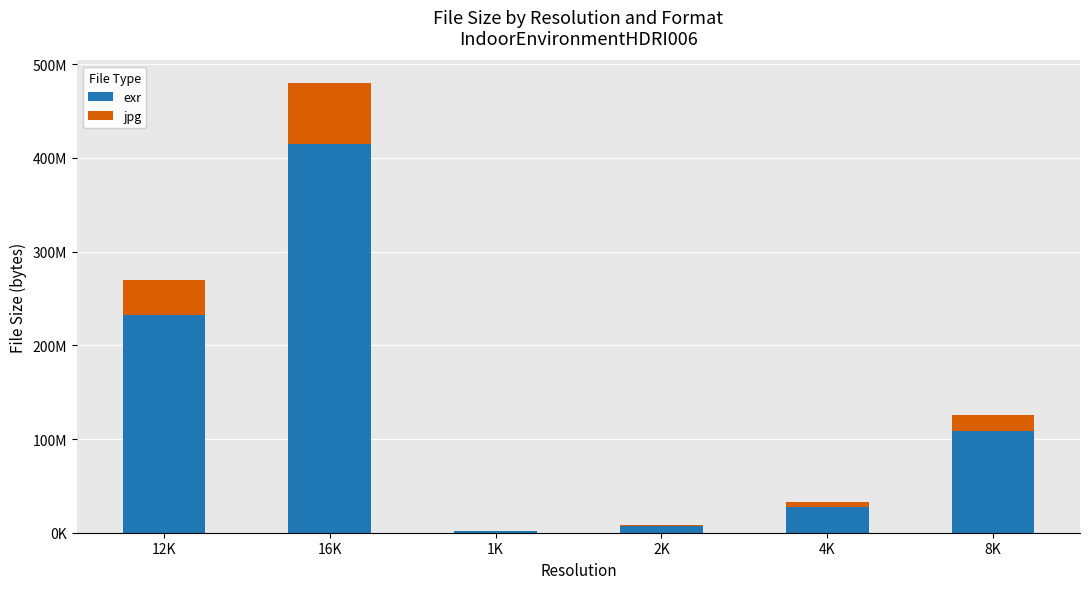

What are all the series names shown in the legend?

exr, jpg